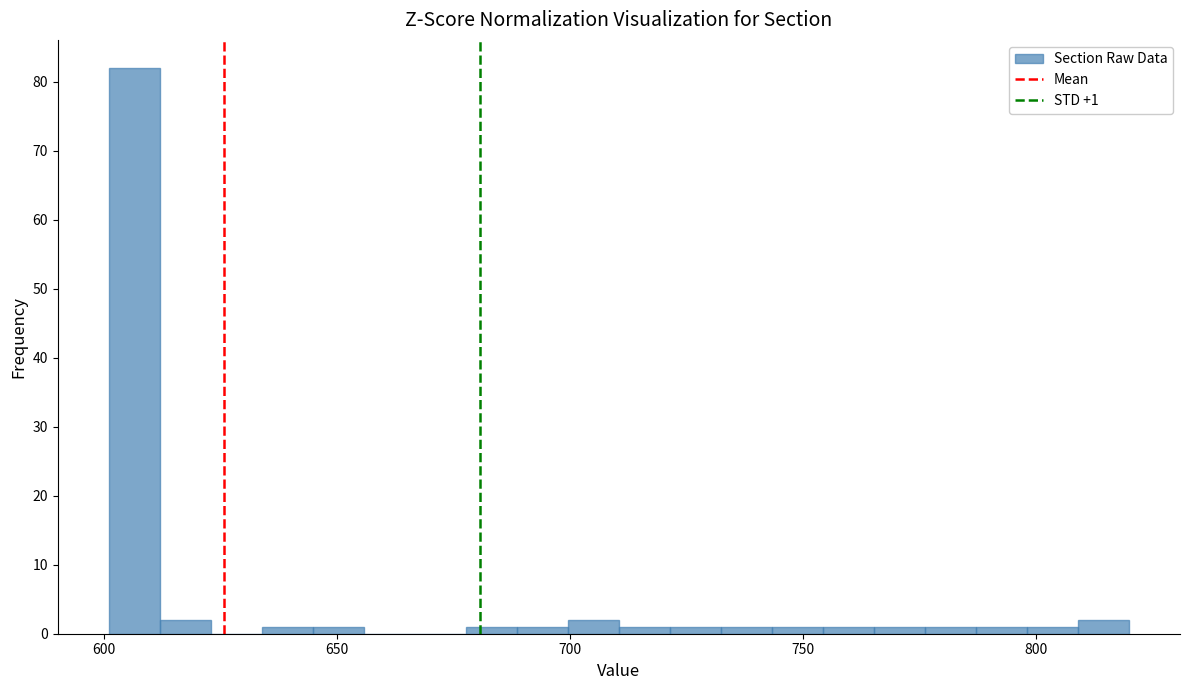

Read against the x-axis, roughly where is the centre of the tallest bar?

605